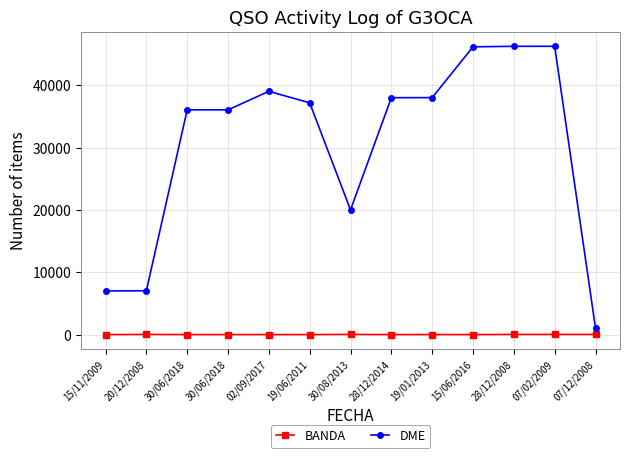

At which category does the chart reach its peak across all series?

07/02/2009